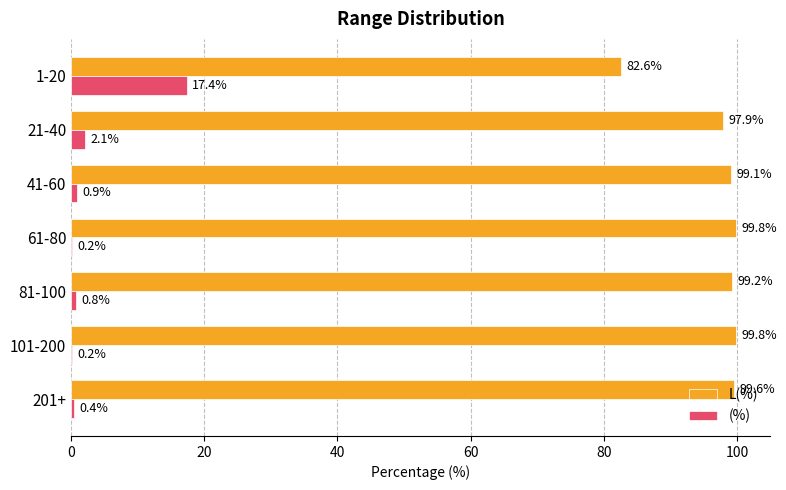

What is the total value across all series at 61-80?

100.0